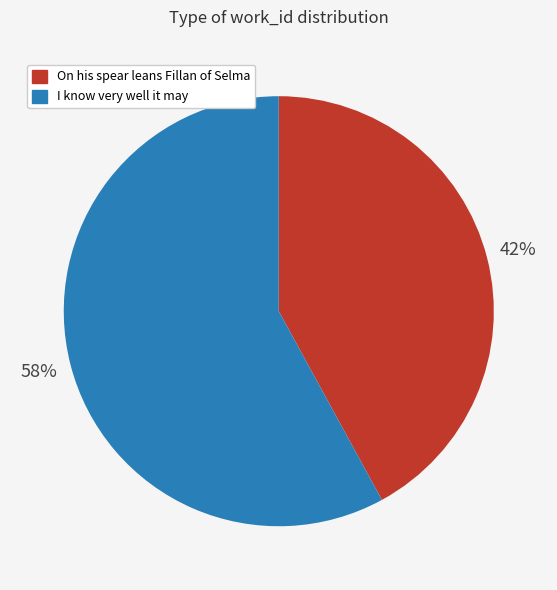

Is it true that I know very well it may is 44% of the pie?

False